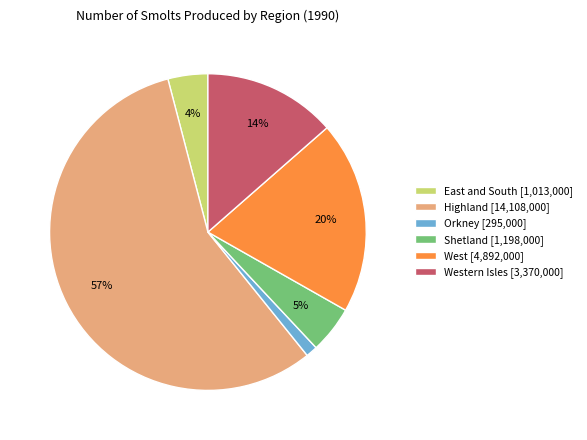

True or false: West [4,892,000] accounts for 20% of the total.

True